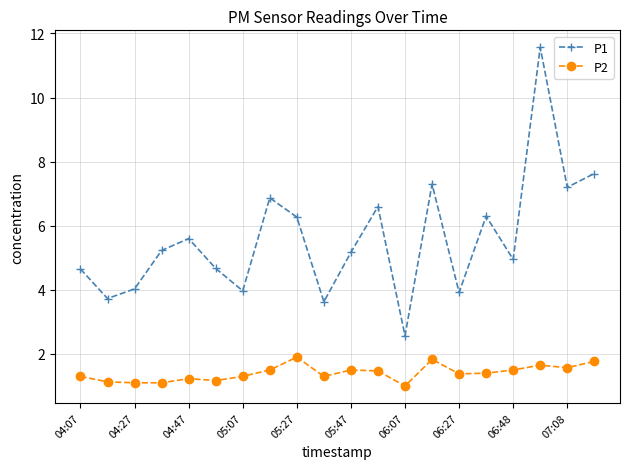

Count the number of categories in the chart.

20